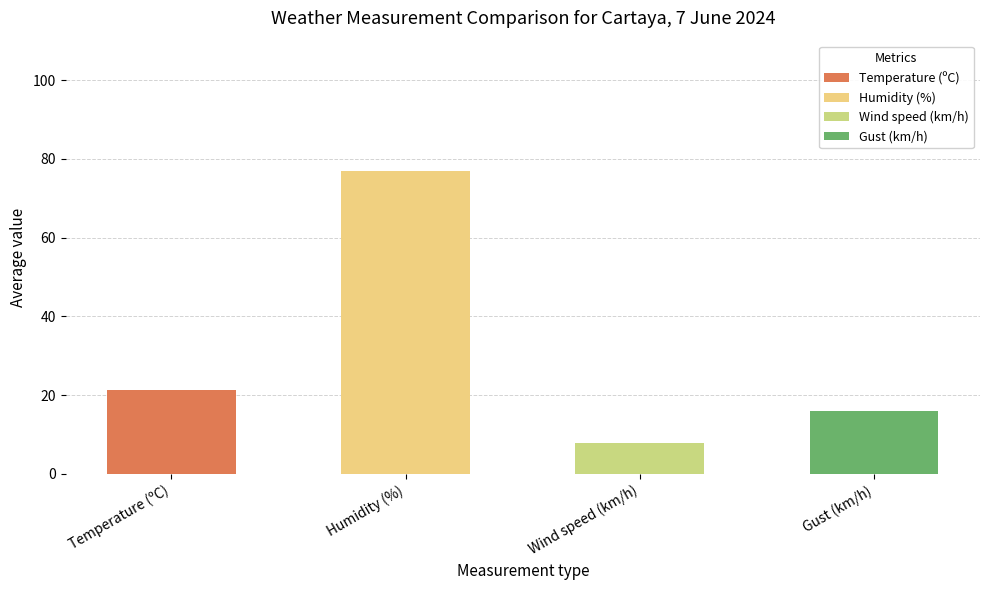

Which series has the widest spread of values?

Humidity (%)